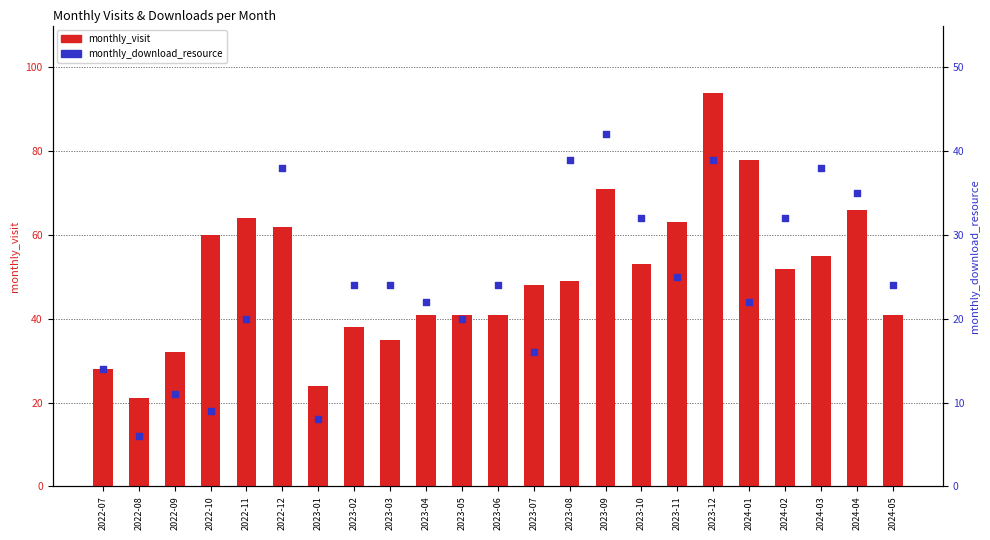

Which series contains the highest Y value?

monthly_visit